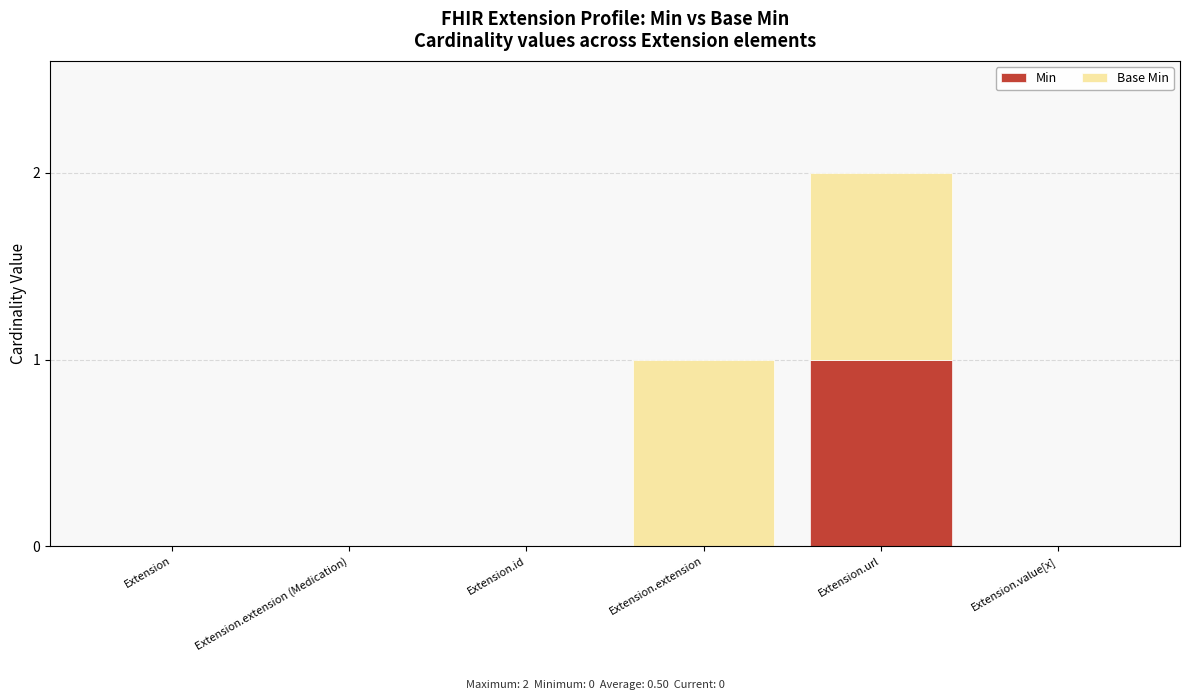

Is it true that Min equals 0 at Extension.value[x]?

True